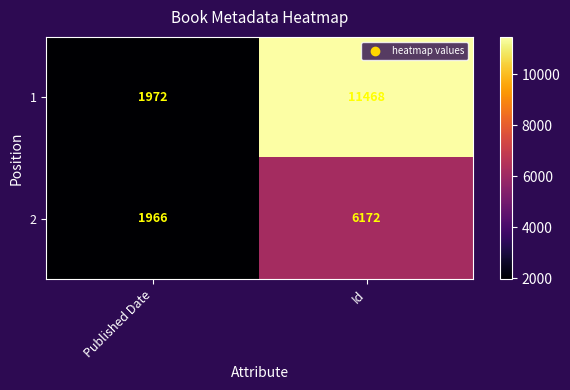

What is the spread (max minus min) of values at Id?

5296